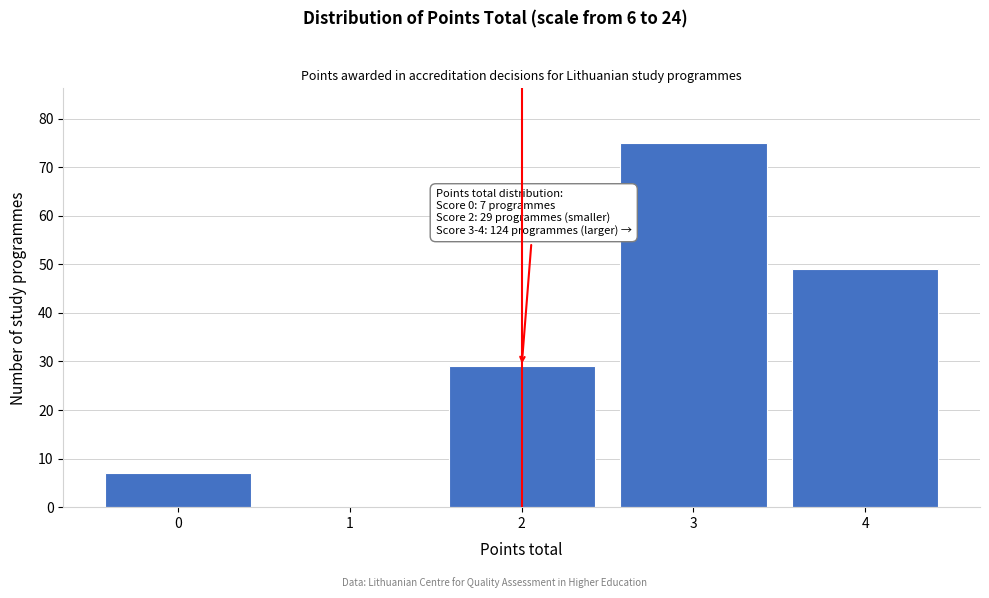

Over which range of the x-axis is the bar tallest?

2.5 to 3.5